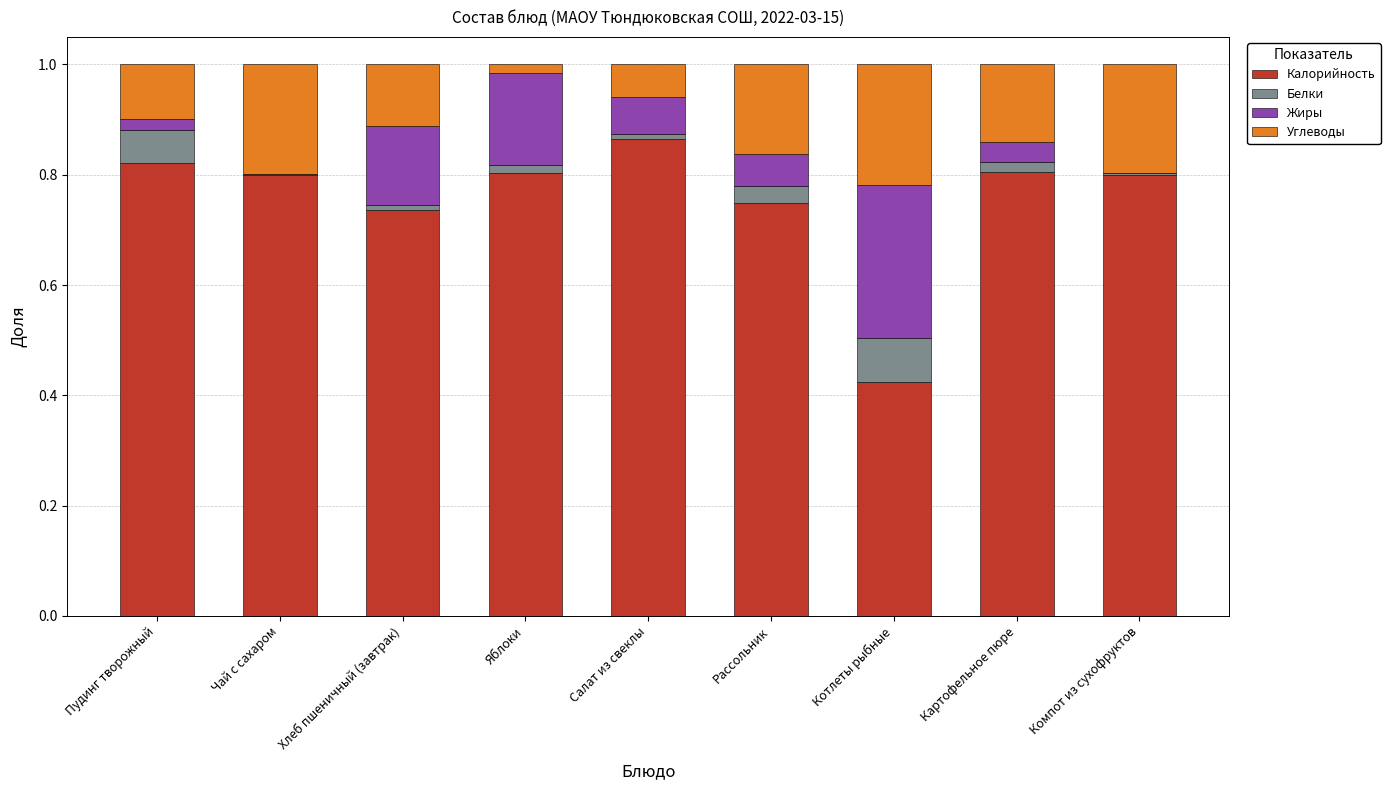

What are all the series names shown in the legend?

Калорийность, Белки, Жиры, Углеводы